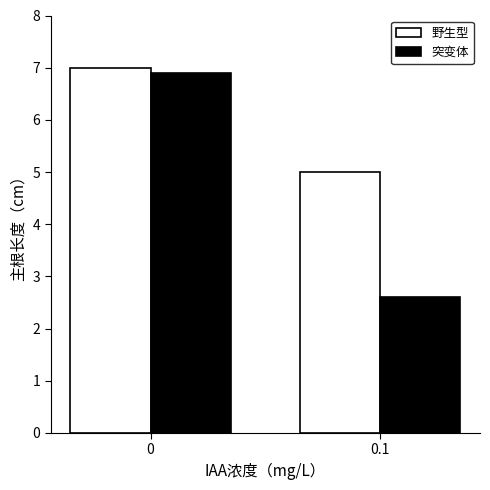

Reading right to left, transcribe all the data shown in this chart.

野生型: 0.1=5.0	0=7.0
突变体: 0.1=2.6	0=6.9